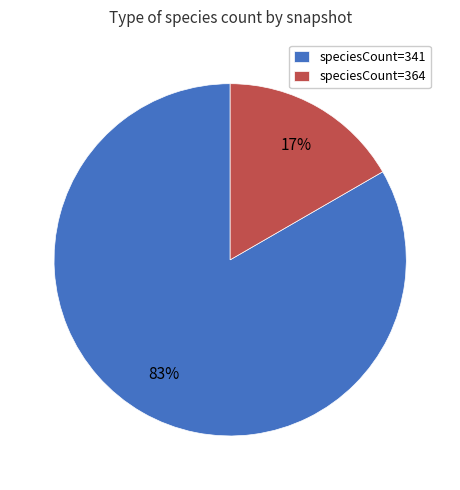

Which slice is the smallest?

speciesCount=364